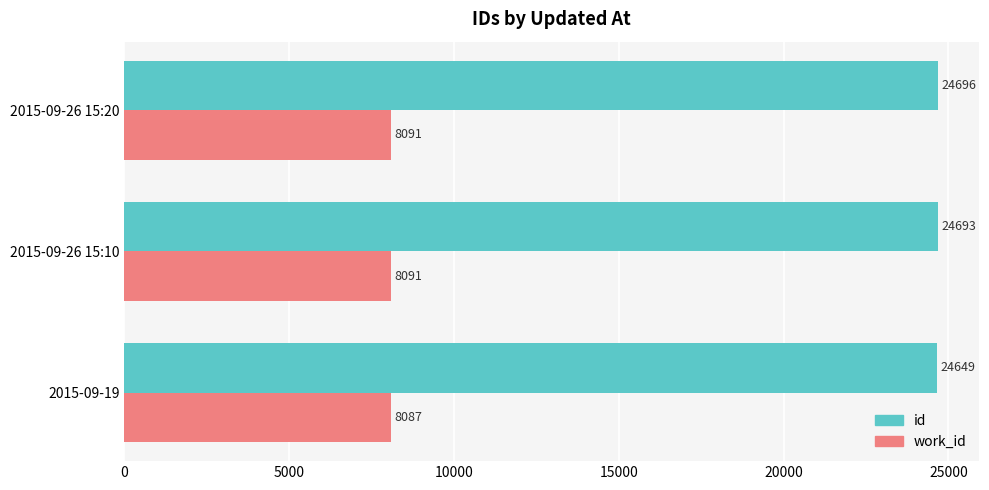

How many values in the work_id series are below 8091?

1